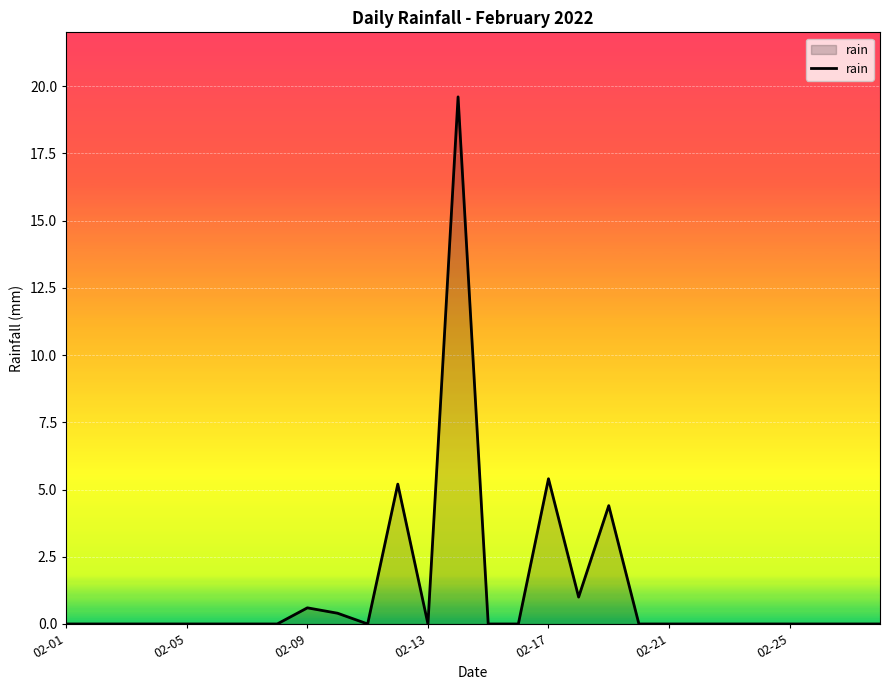

What is the difference between the maximum and minimum values?

19.6